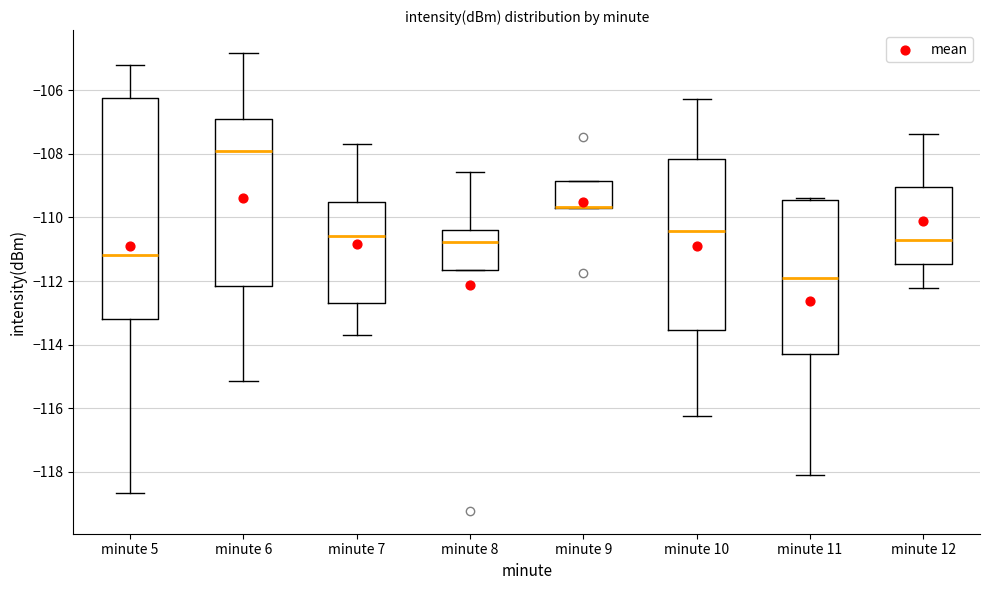

Where is the upper edge of the box for minute 10 on the y-axis? The values are not printed on the chart, so give them approximately, as read against the axis.

-108.2